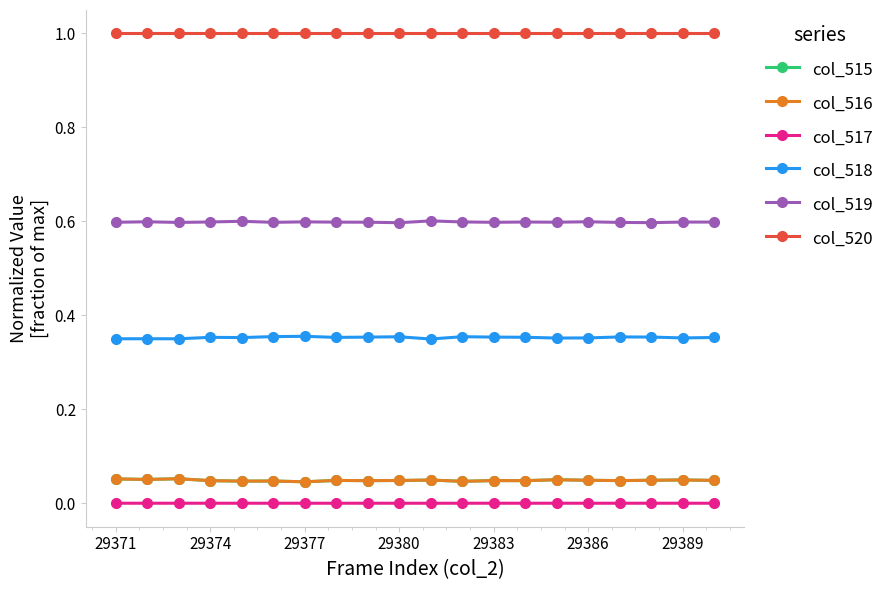

True or false: col_517 has more than 1 points higher than both neighbors.

True